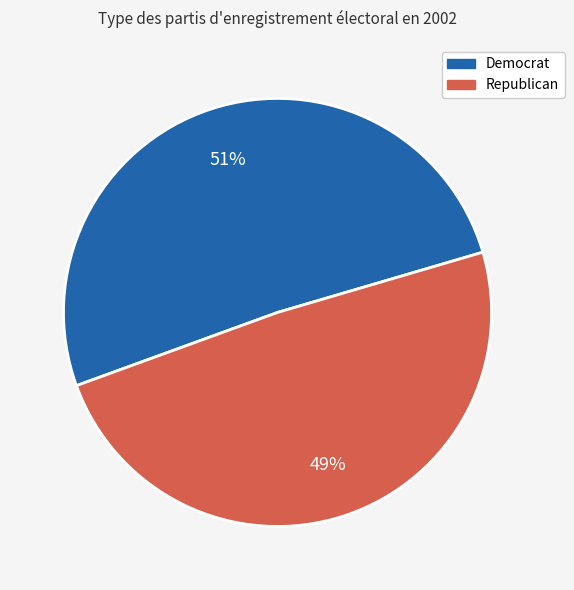

Is there a majority slice in this chart?

Yes